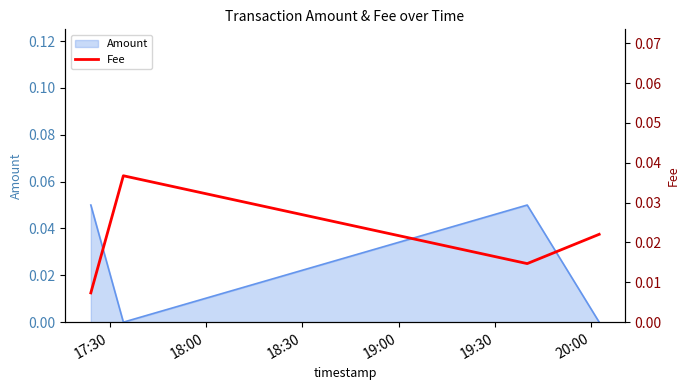

How many interior local peaks (higher than both neighbors) does the data have?

1